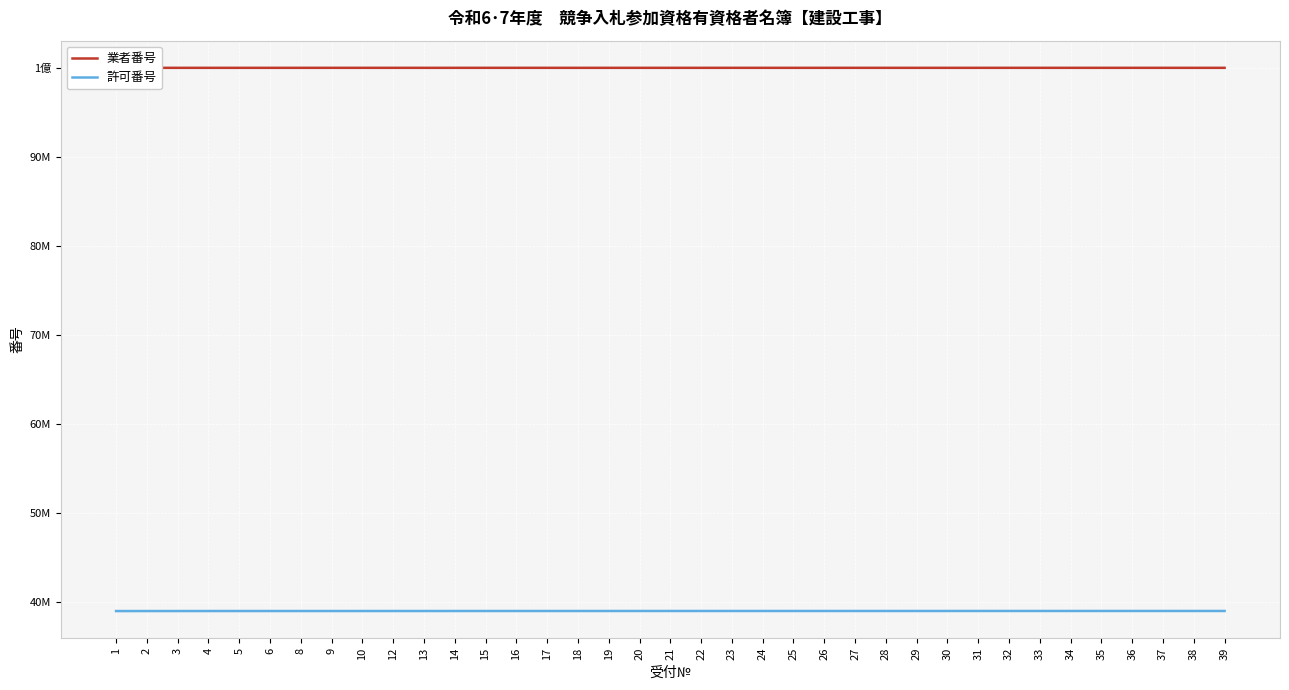

Is it true that 許可番号 equals 39008906 at 32?

True